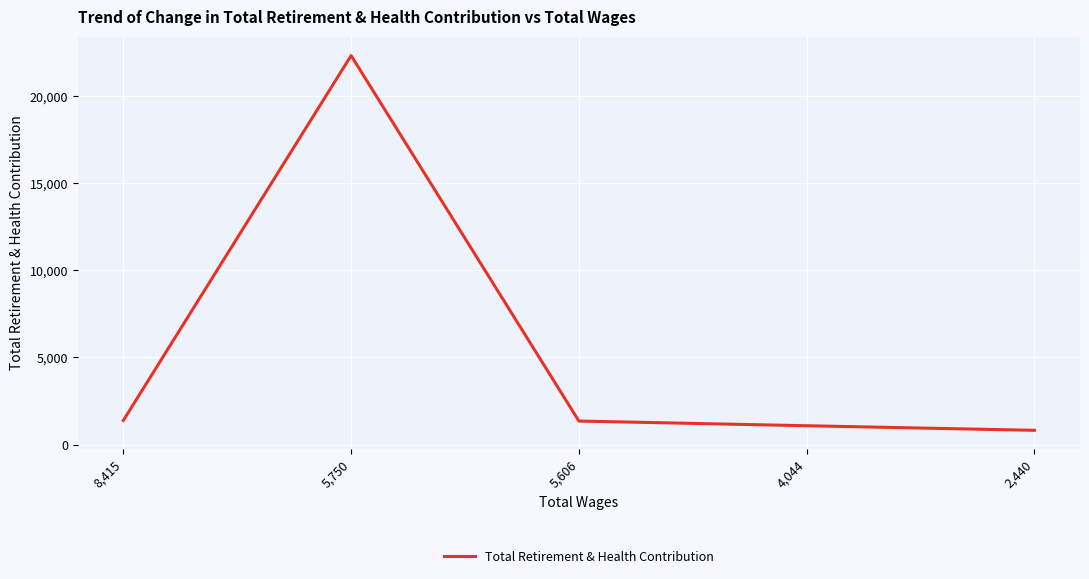

What is the greatest value displayed?

22335